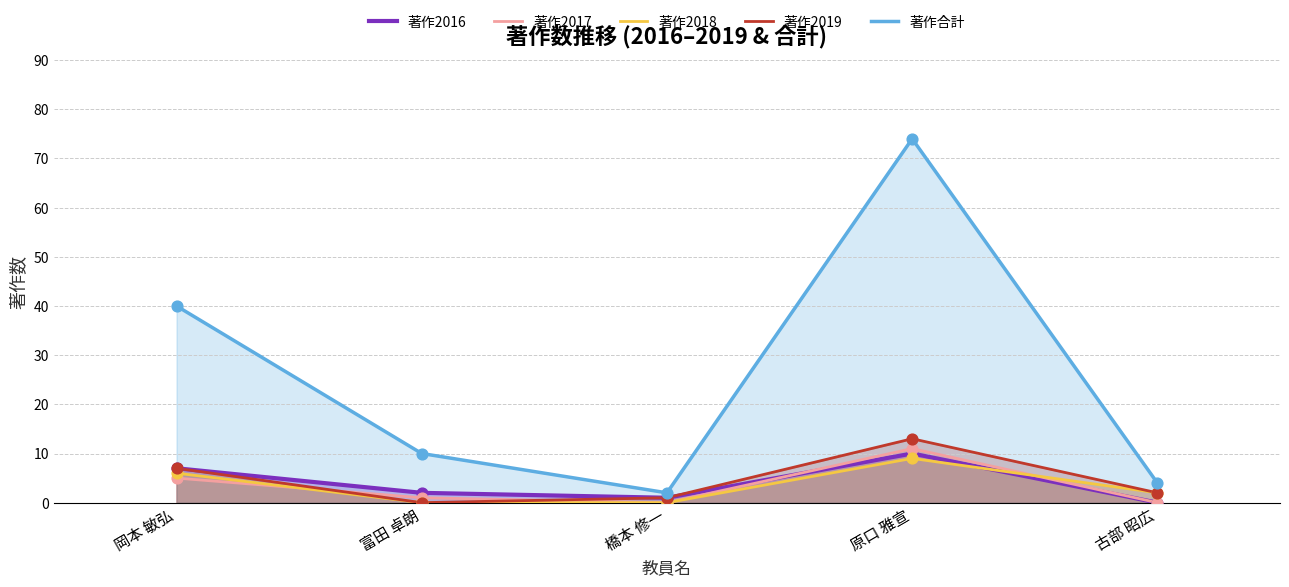

Is the value of 著作2018 at 橋本 修一 greater than the value of 著作2019 at 富田 卓朗?

No